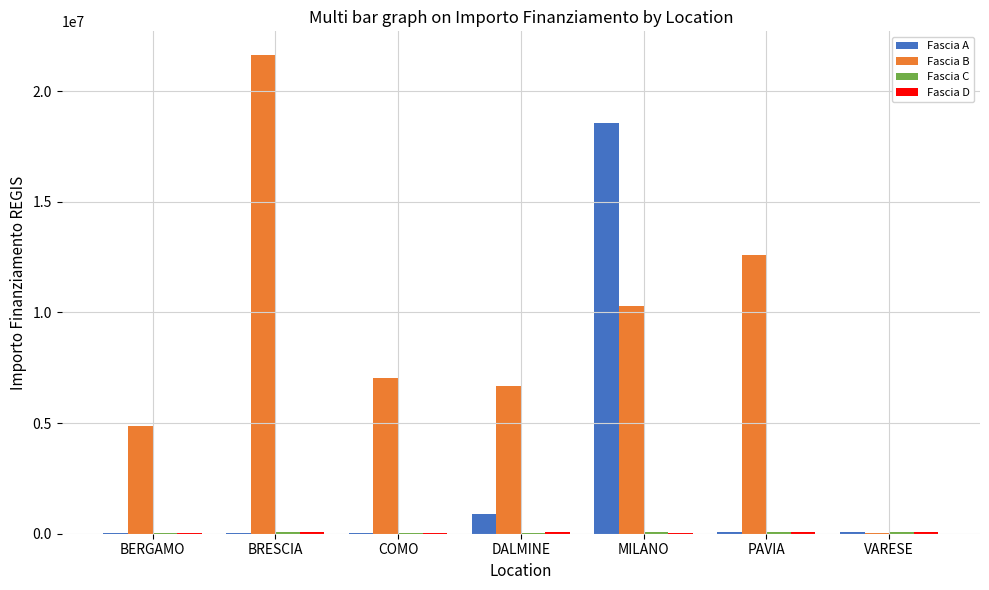

The value of Fascia B at BERGAMO is 8096873.2. True or false?

False